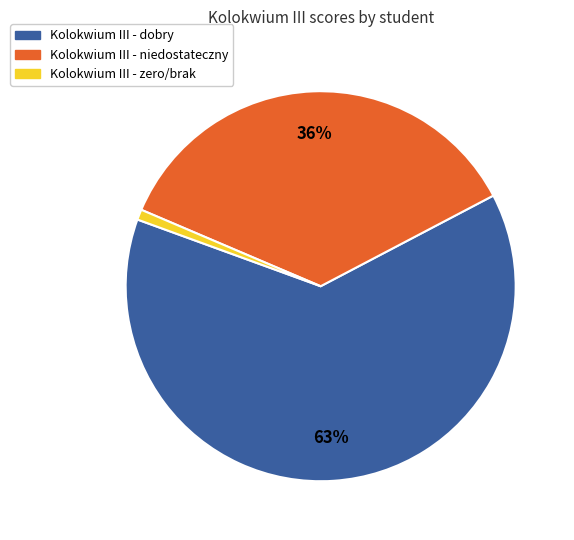

To the nearest percent, what is the difference between the Kolokwium III - dobry and Kolokwium III - niedostateczny slice percentages?

27%